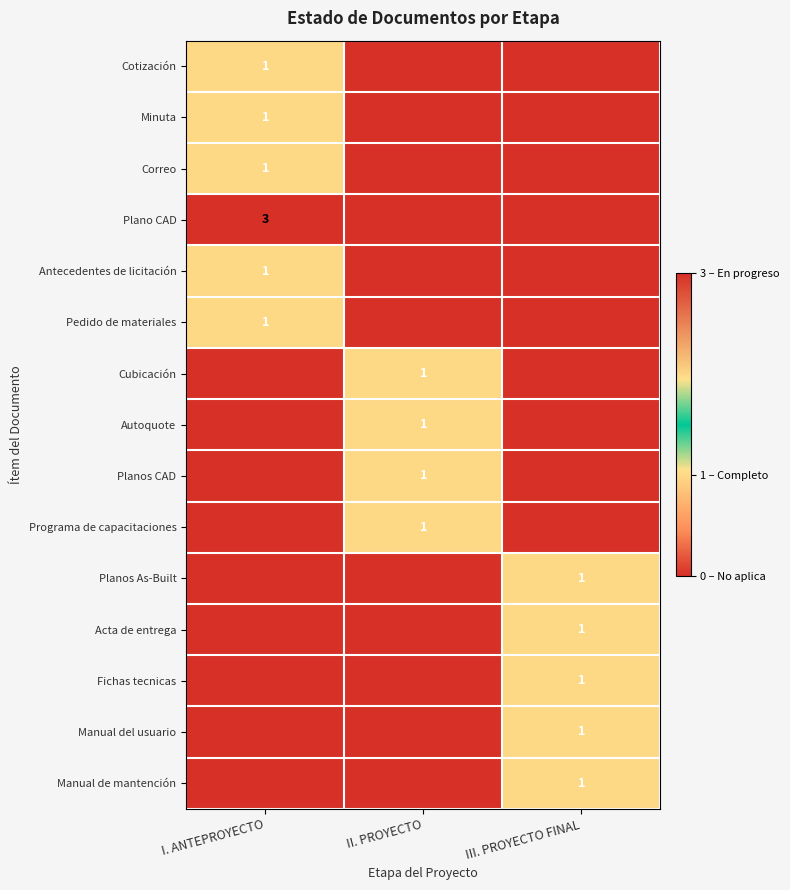

The value of Manual de mantención at III. PROYECTO FINAL is 2. True or false?

False